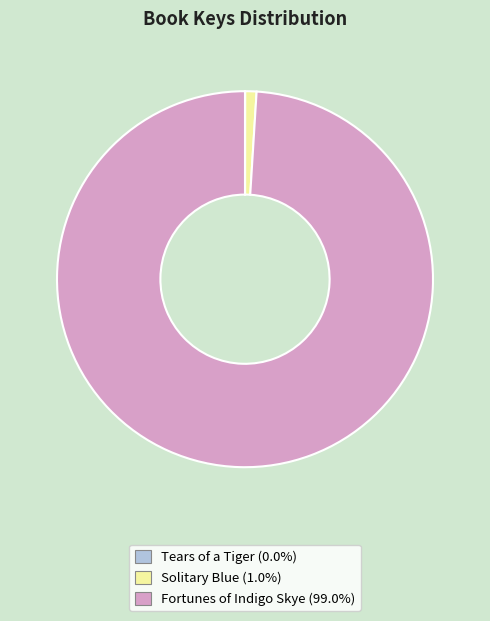

Which has a higher value, Solitary Blue or Fortunes of Indigo Skye?

Fortunes of Indigo Skye